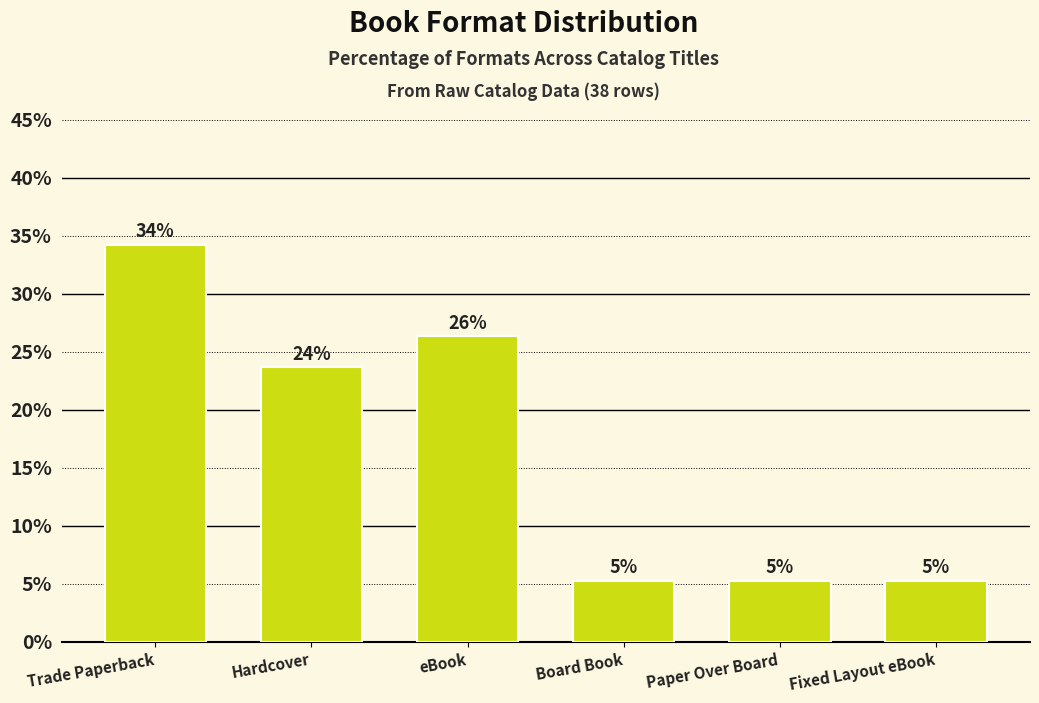

Are the bars horizontal?

No